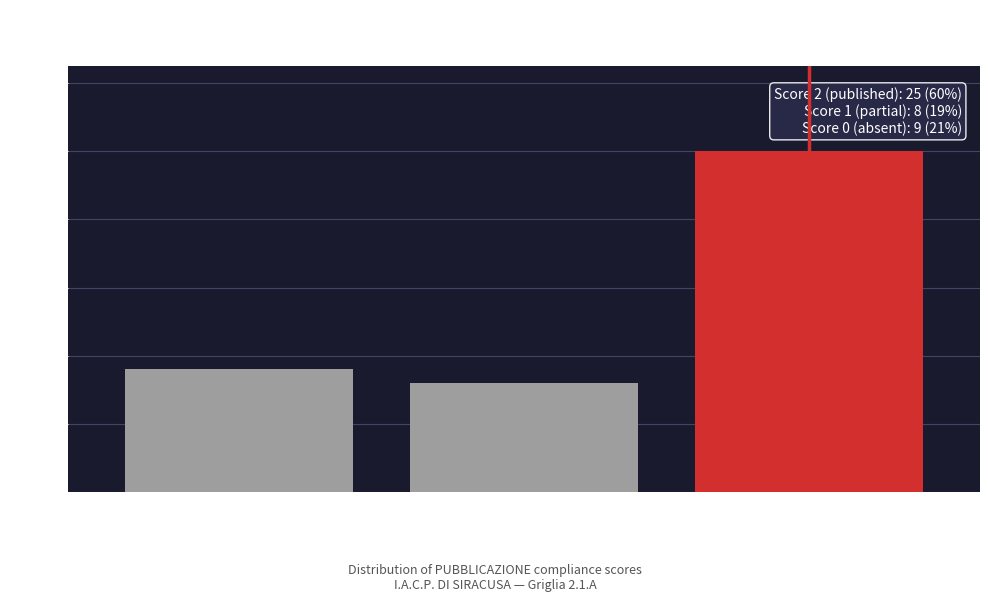

Reading right to left, list all the values displayed in this chart.

25	8	9